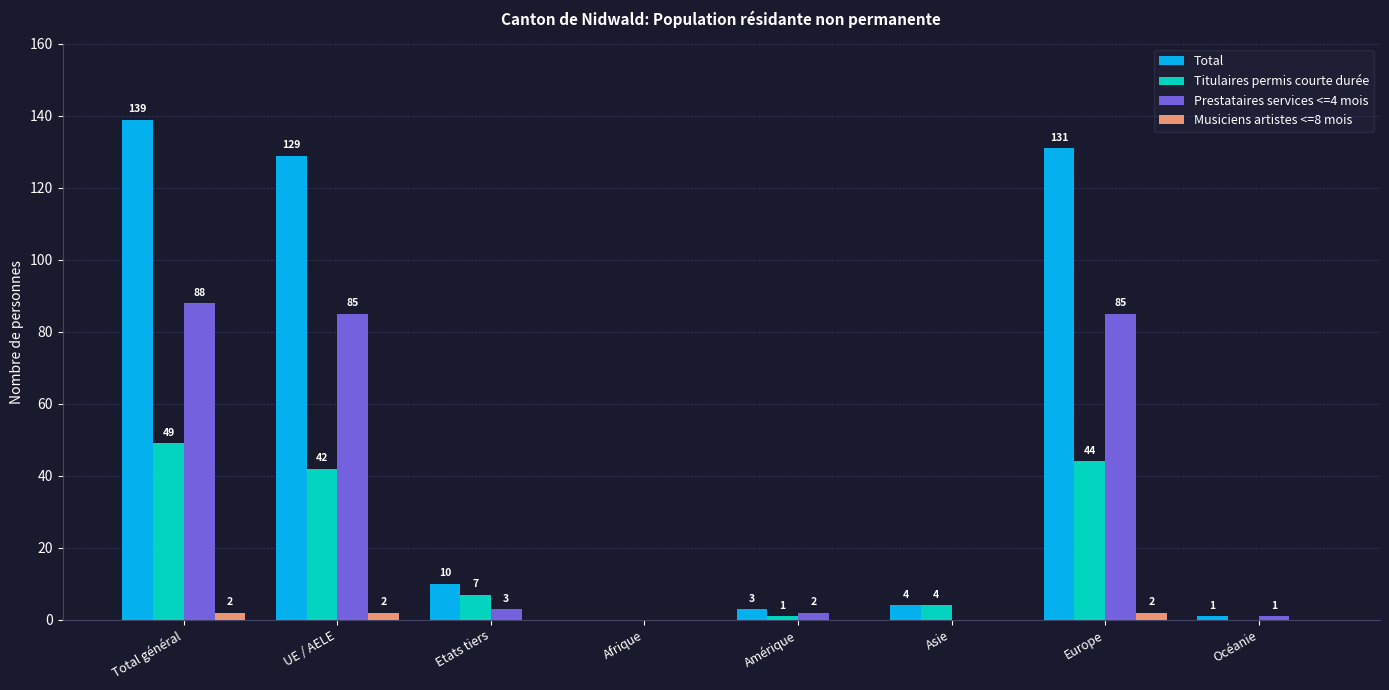

At which category is the sum across all series the highest?

Total général